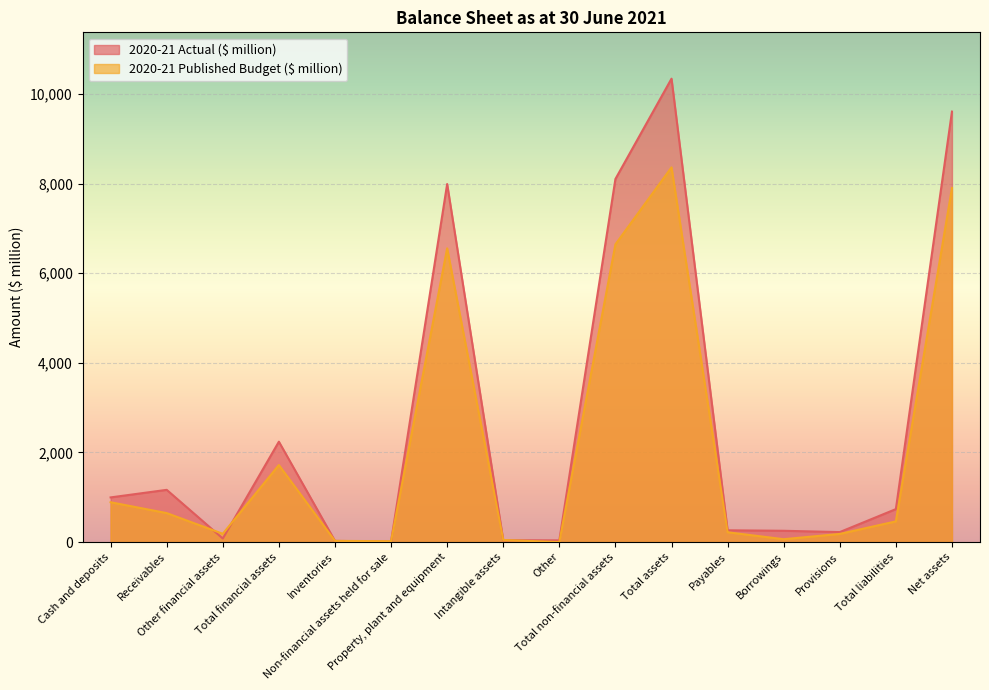

Rank the series at Total non-financial assets from highest to lowest value.

2020-21 Actual ($ million), 2020-21 Published Budget ($ million)